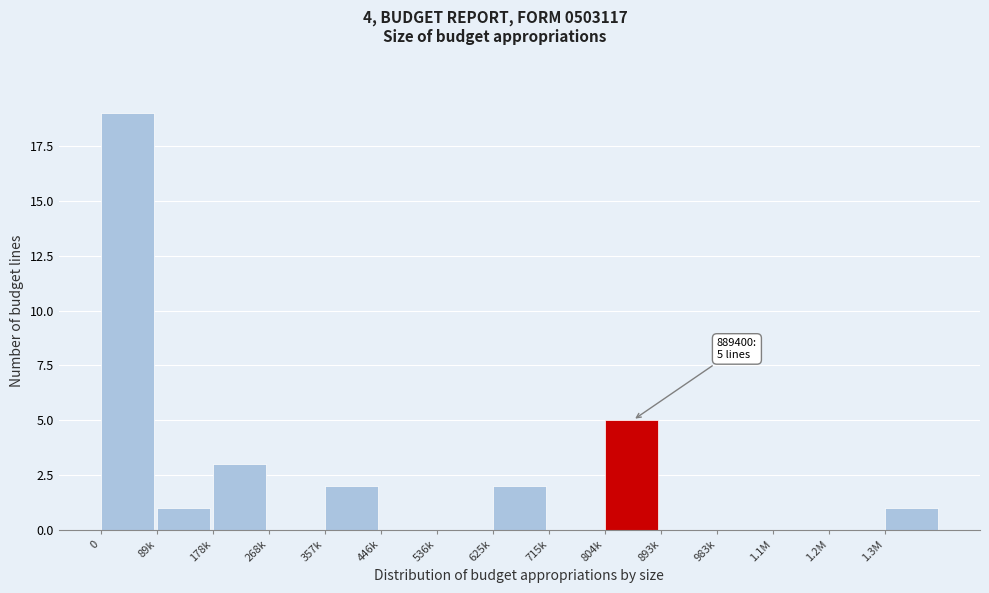

Reading left to right, what are all the values shown in this chart?

0=19	89k=1	178k=3	268k=0	357k=2	446k=0	536k=0	625k=2	715k=0	804k=5	893k=0	983k=0	1.1M=0	1.2M=0	1.3M=1